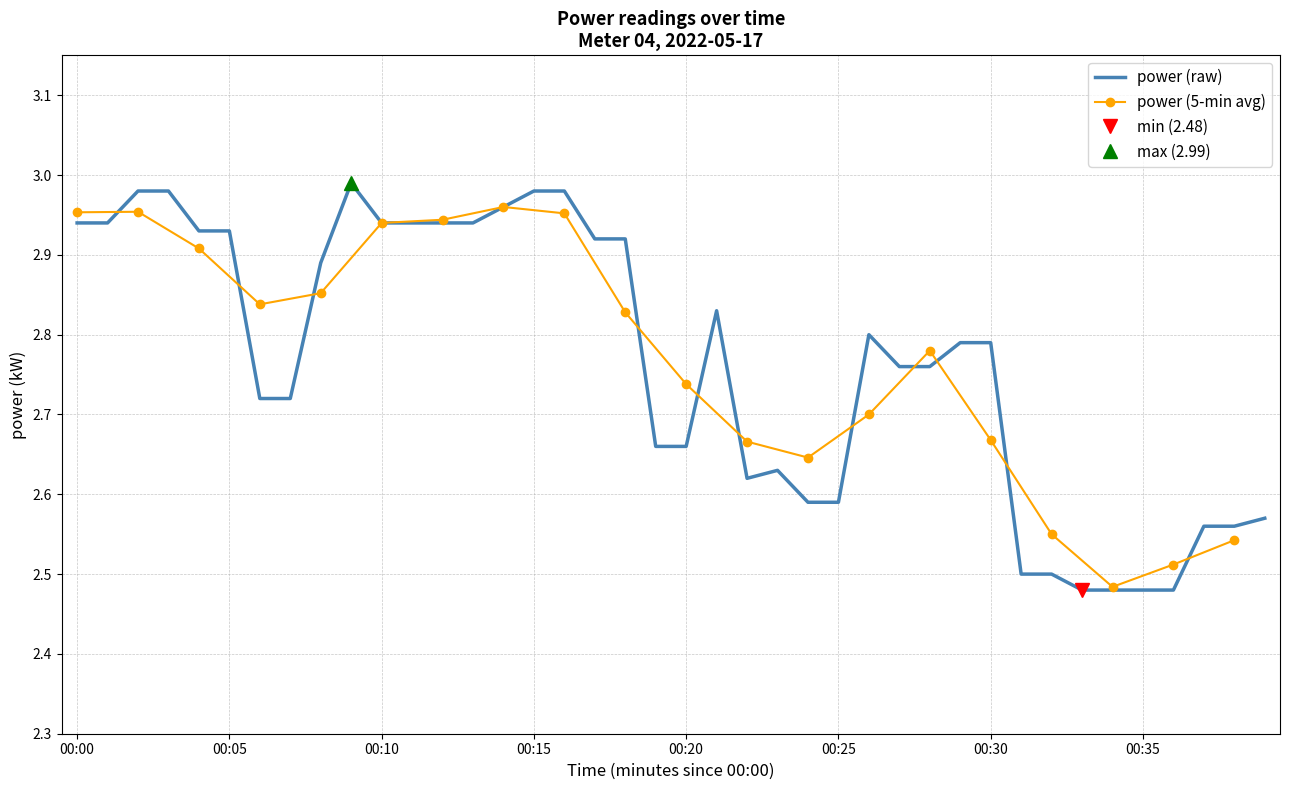

Which label corresponds to the largest value in the chart?

00:09